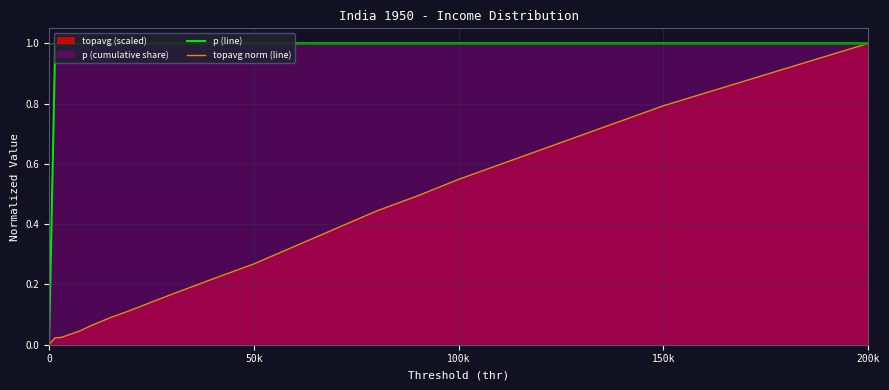

What is the sum of all topavg norm (line) values?

4.6